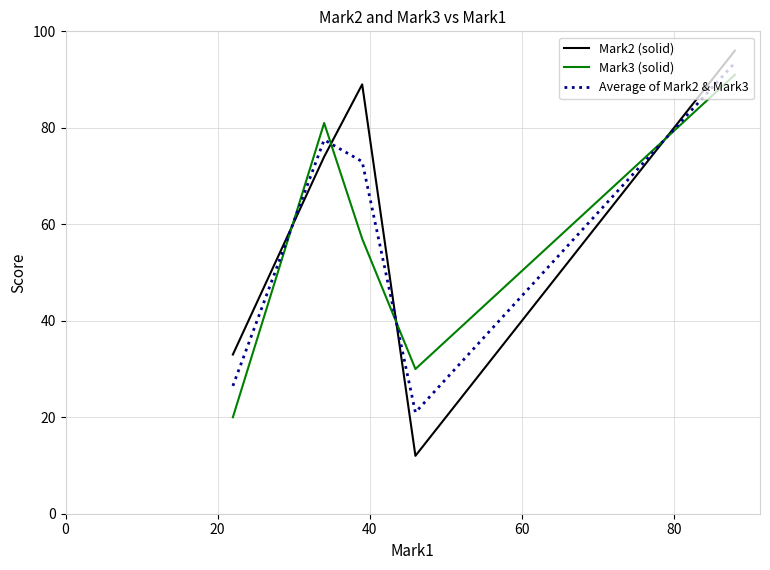

How many times do Average of Mark2 & Mark3 and Mark2 (solid) cross each other?

4